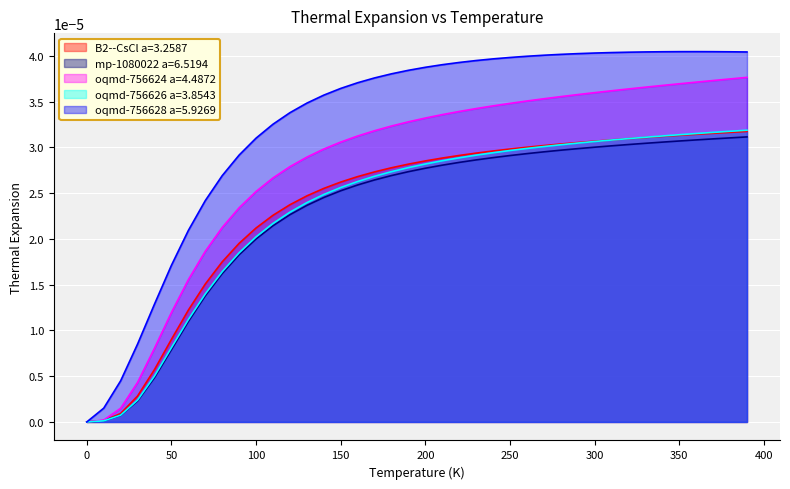

Which series has the widest spread of values?

oqmd-756628 a=5.9269